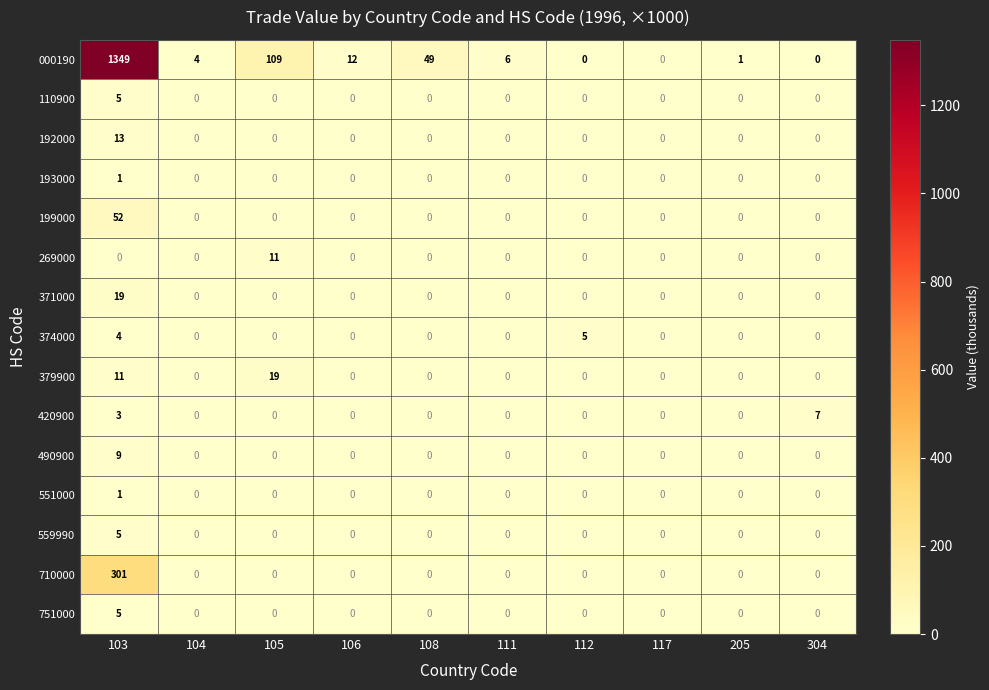

What is the total value across all series at 105?

139